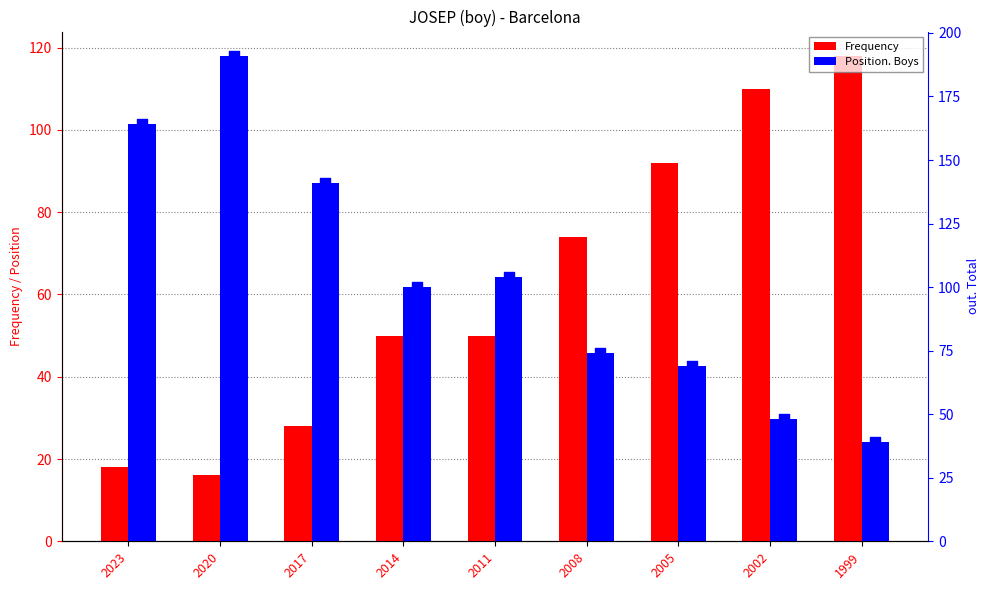

Which series reaches the minimum Y coordinate?

Frequency